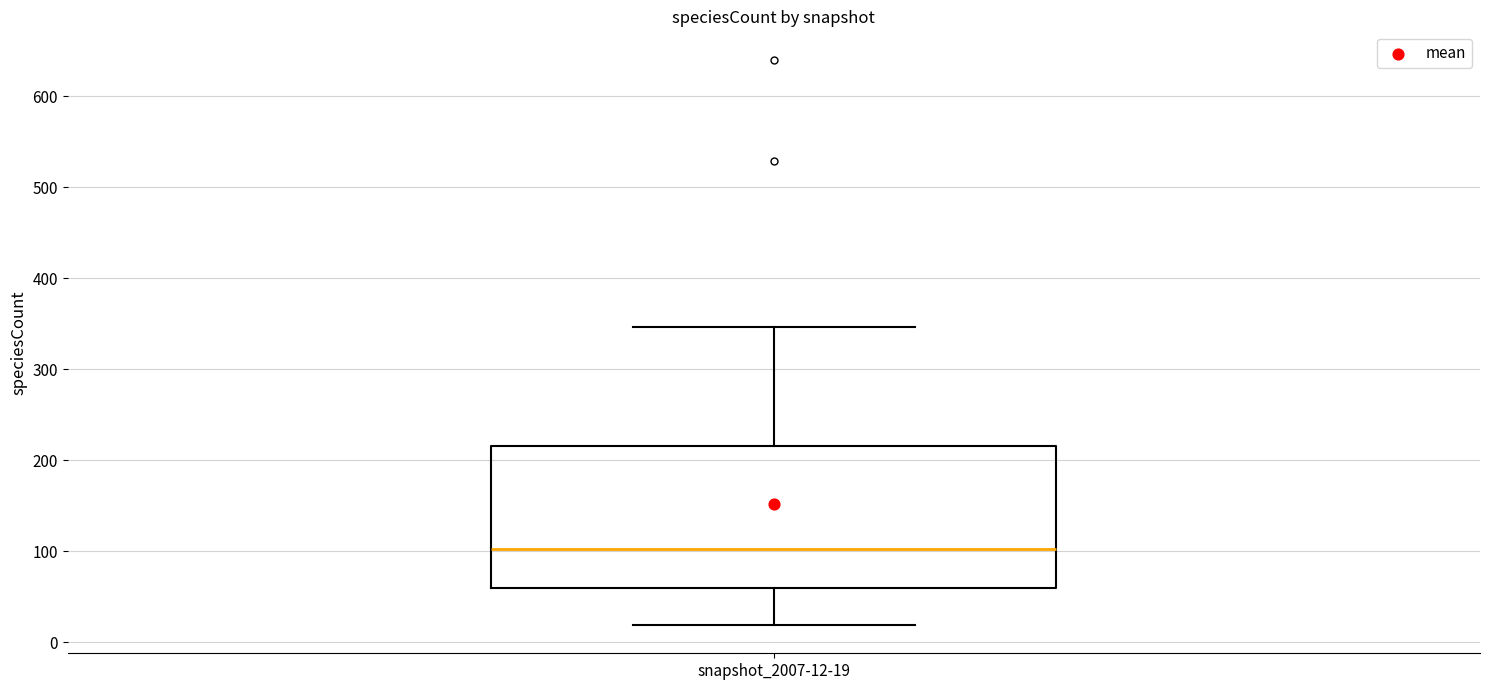

Read this box plot against the y-axis: the position of the median line, the range covered by the box, and the ends of both whiskers. The values are not printed on the chart, so give them approximately, as read against the axis.

median 100, box 60 to 220, whiskers 20 to 350